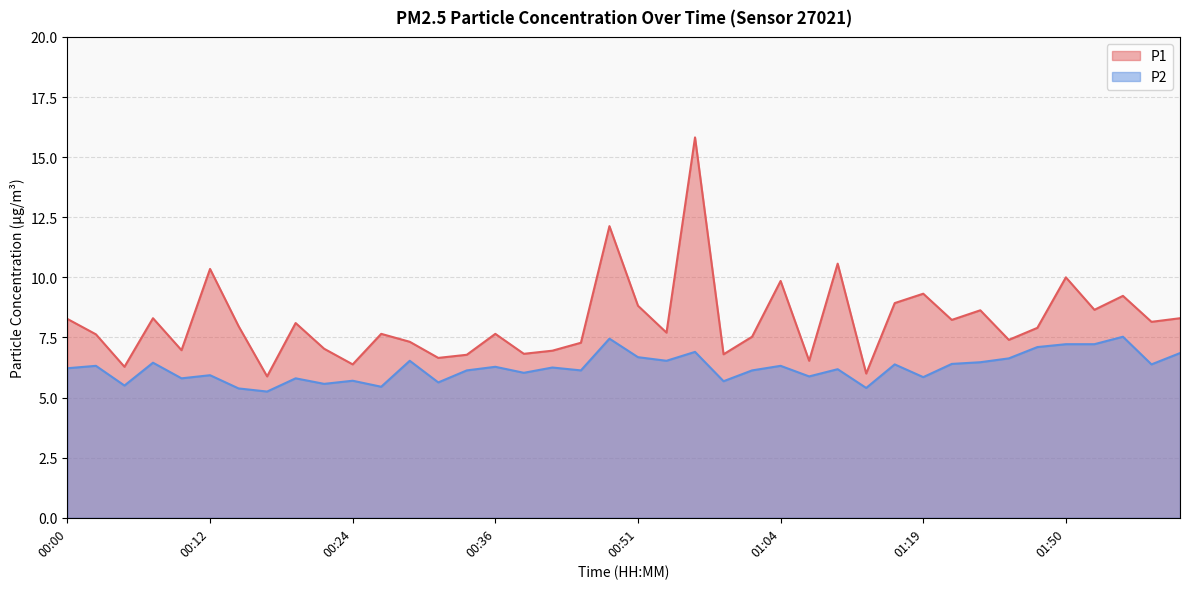

True or false: P1 and P2 cross at least once.

False